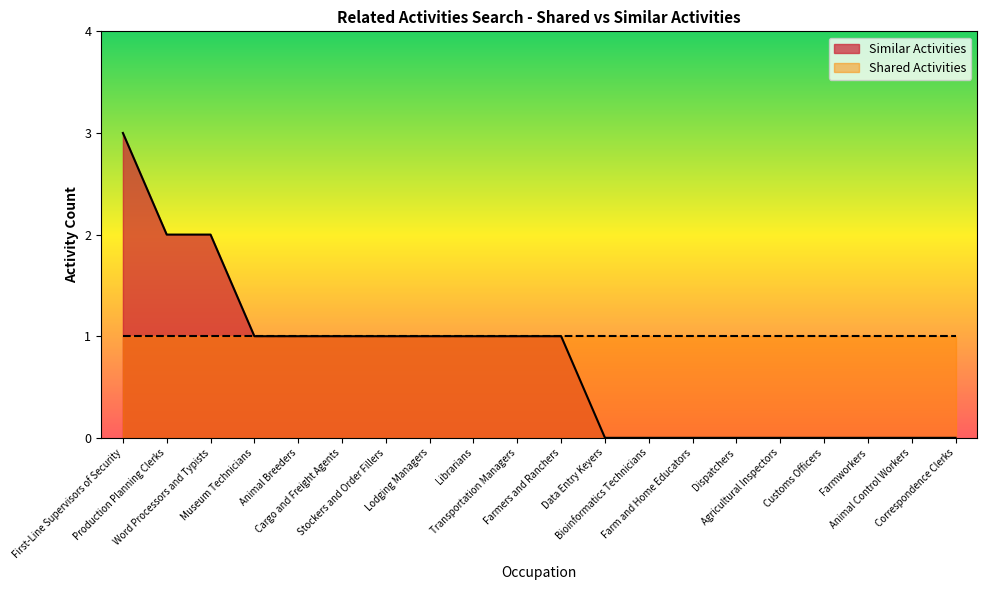

Where does the data first go above 1?

First-Line Supervisors of Security